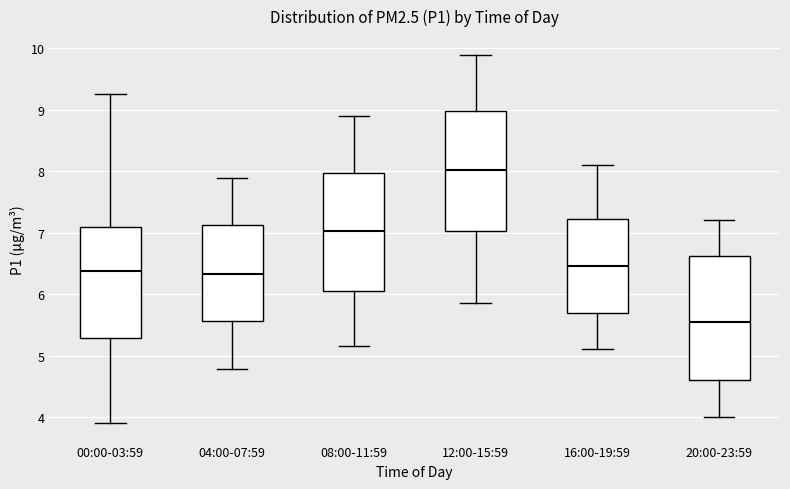

Which box has the highest median line?

12:00-15:59